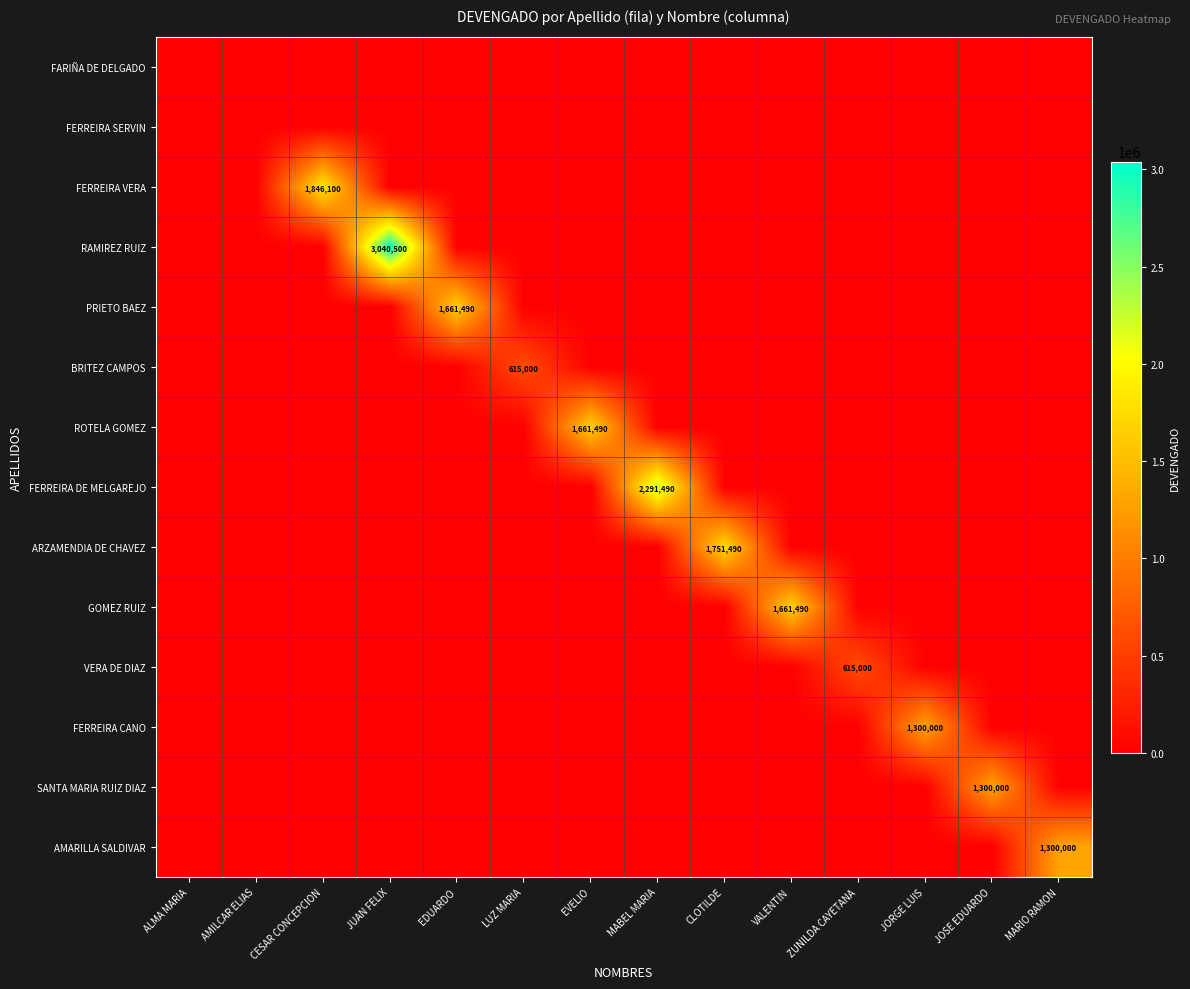

The value of AMARILLA SALDIVAR at MARIO RAMON is 1300000. True or false?

True